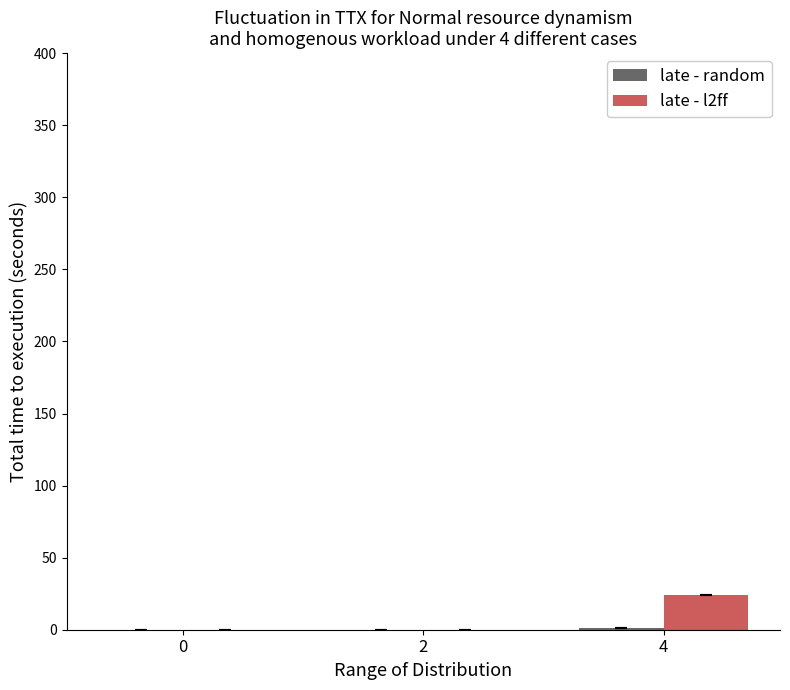

The value of late - l2ff at 2 is 0. True or false?

True